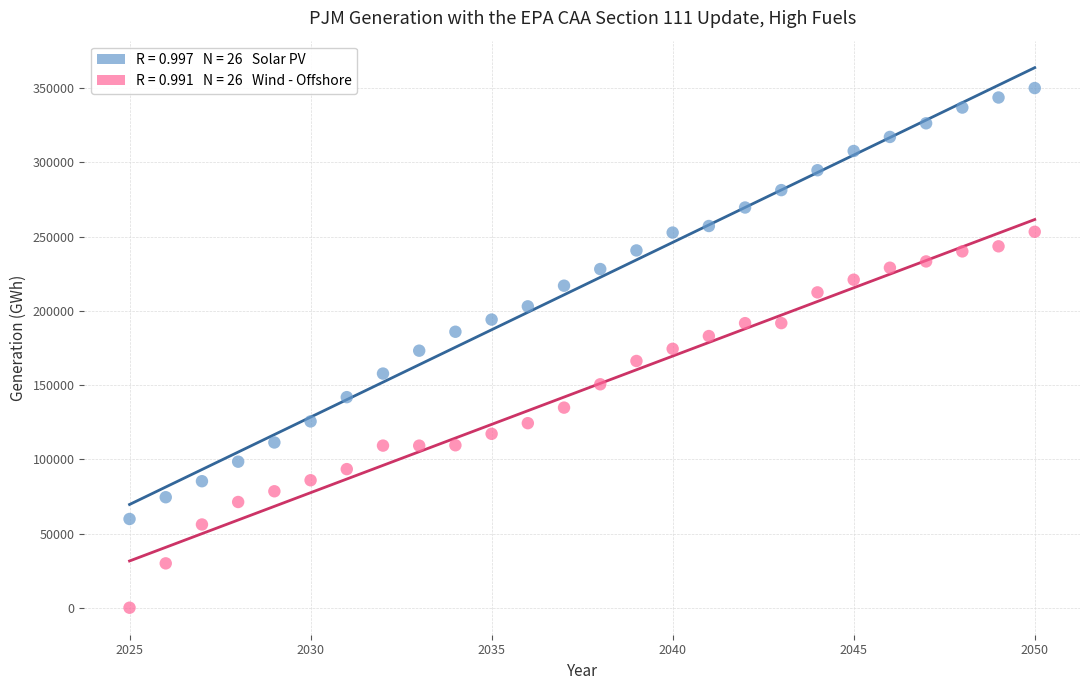

Across all data points, what is the range of Y values (max minus min)?

349912